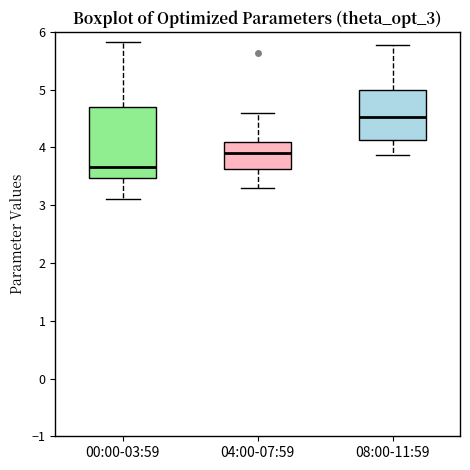

Reading left to right, read every box against the y-axis: the position of its median line, the range the box covers, and the ends of its whiskers. The values are not printed on the chart, so give them approximately, as read against the axis.

00:00-03:59: median 3.7, box 3.5 to 4.7, whiskers 3.1 to 5.8
04:00-07:59: median 3.9, box 3.6 to 4.1, whiskers 3.3 to 4.6
08:00-11:59: median 4.5, box 4.1 to 5.0, whiskers 3.9 to 5.8